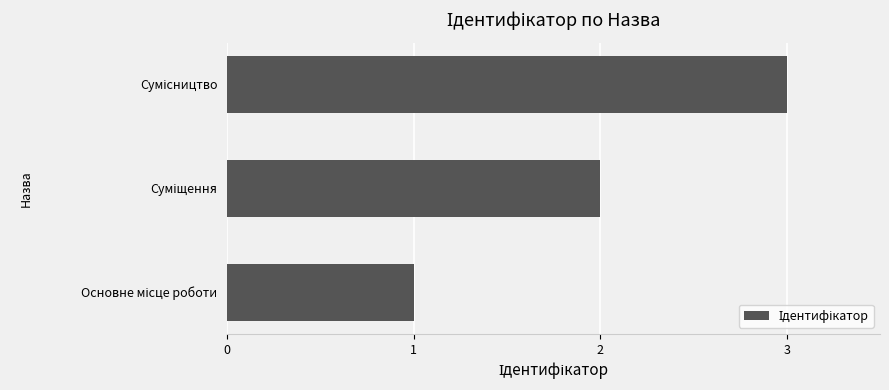

How many values are below 2?

1